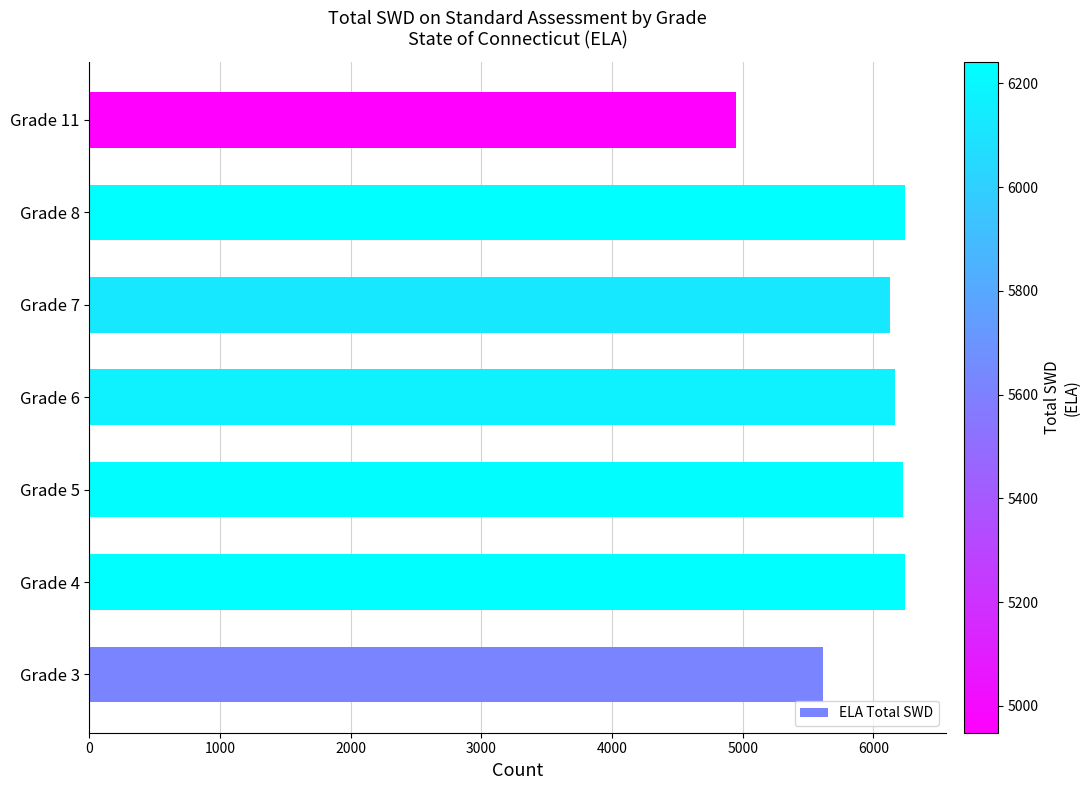

What value does the data have at Grade 4?

6242